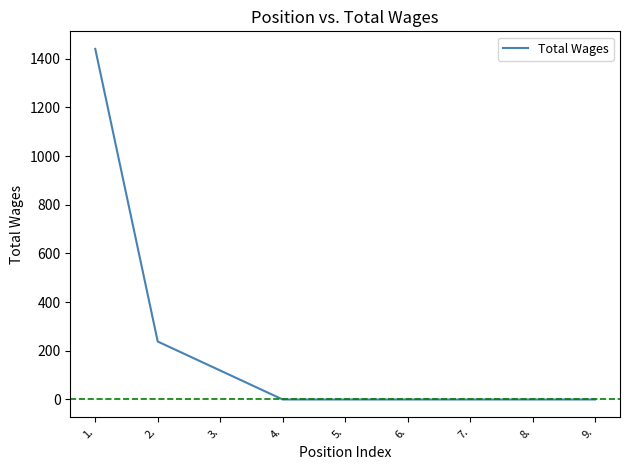

What is the difference between the maximum and minimum values?

1440